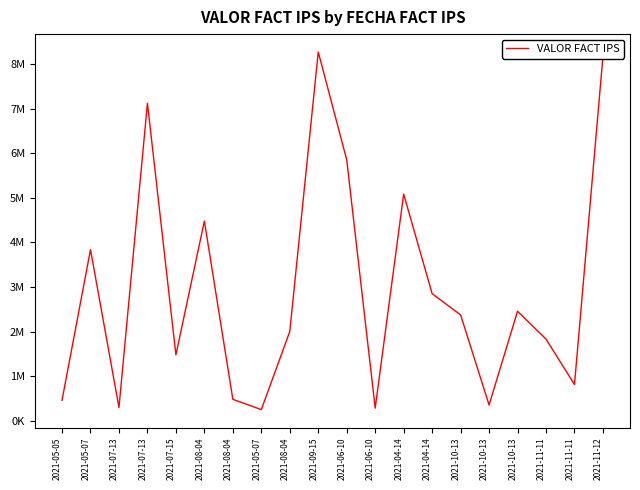

What is the difference between the maximum and minimum values?

8014994